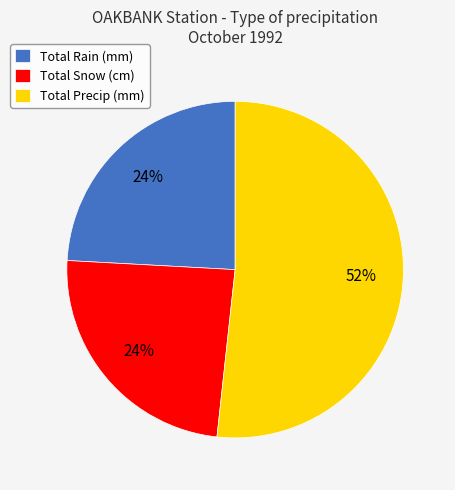

Between Total Precip (mm) and Total Rain (mm), which is larger?

Total Precip (mm)